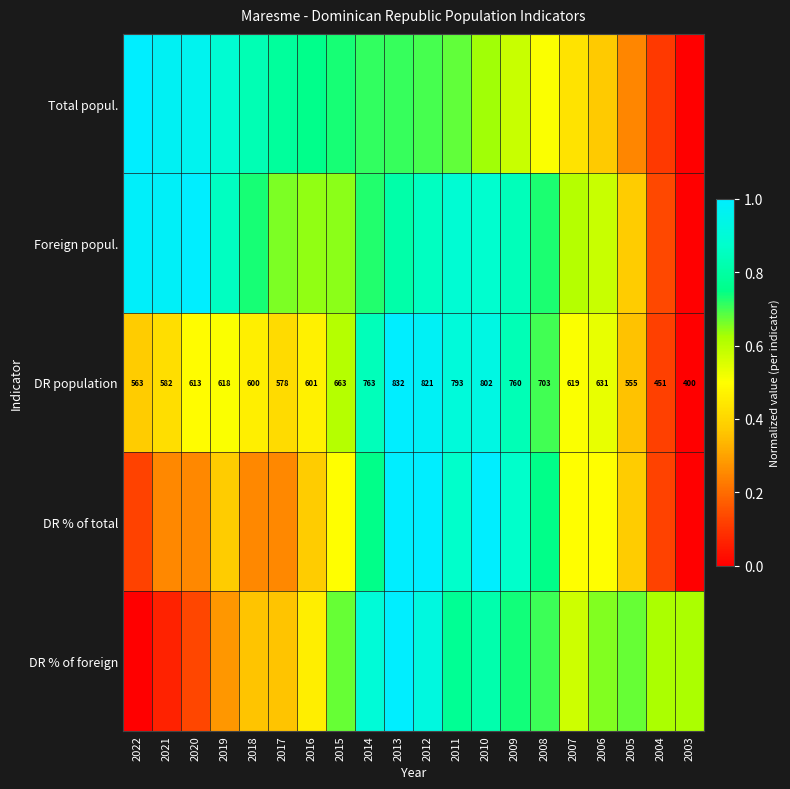

What is the difference between the highest and lowest values at 2022?

1.0